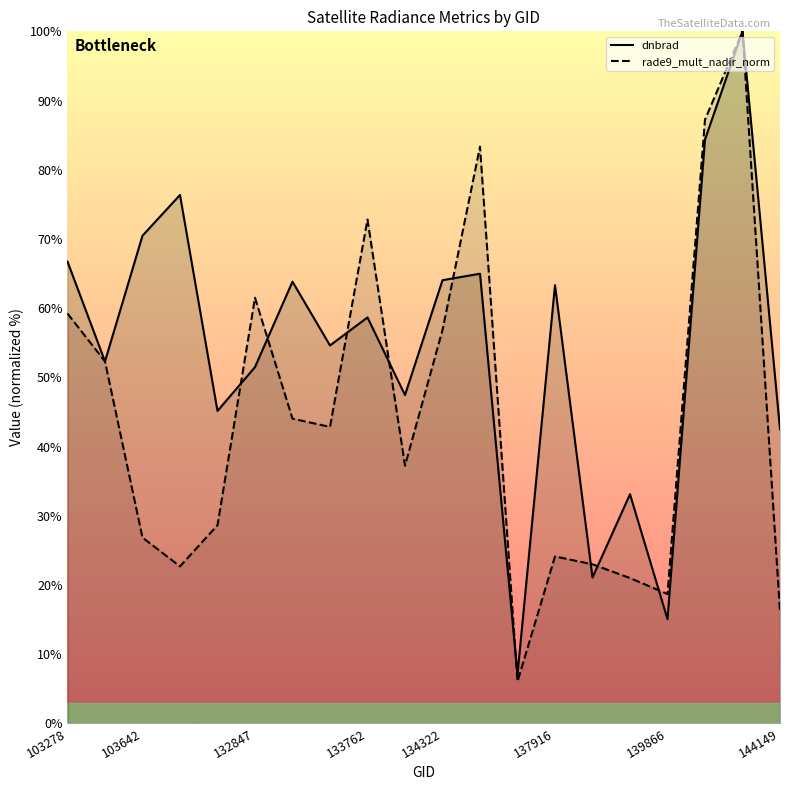

What is the difference between the dnbrad_line values at 15 and 10?

30.9